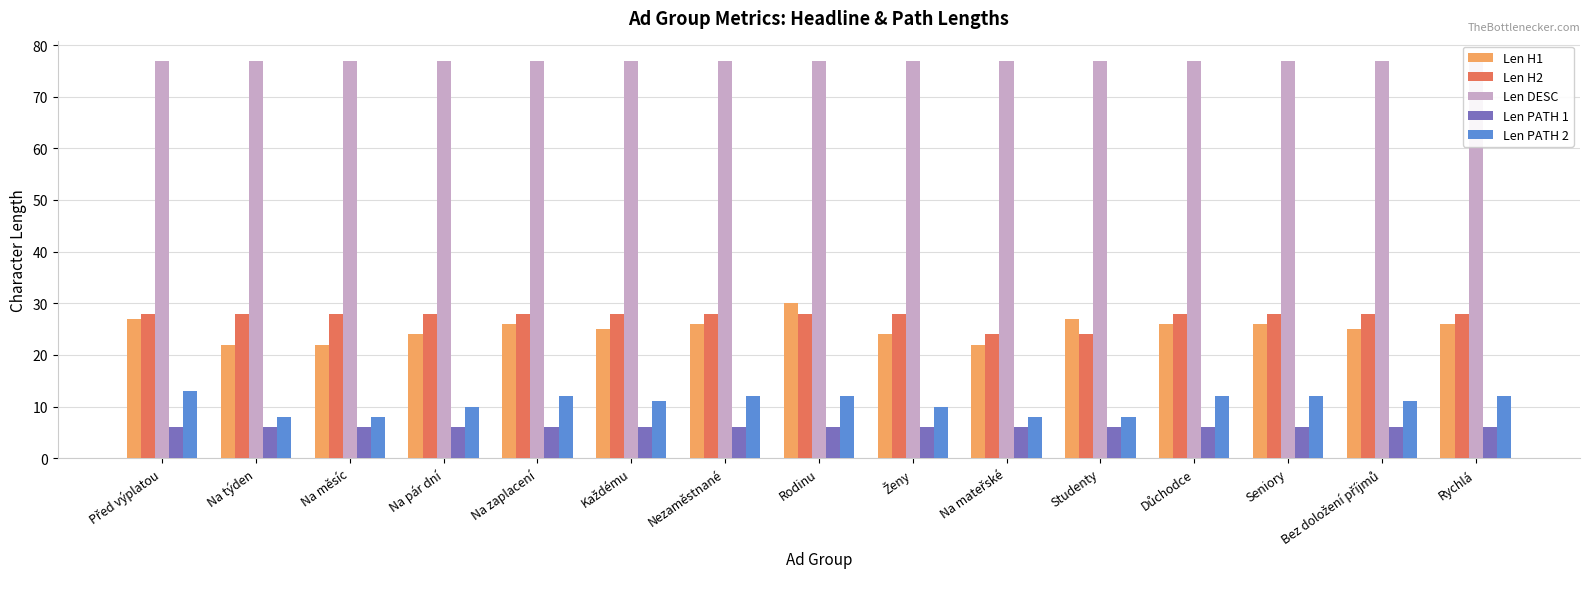

Rank the series by their maximum value, from lowest to highest.

Len PATH 1, Len PATH 2, Len H2, Len H1, Len DESC